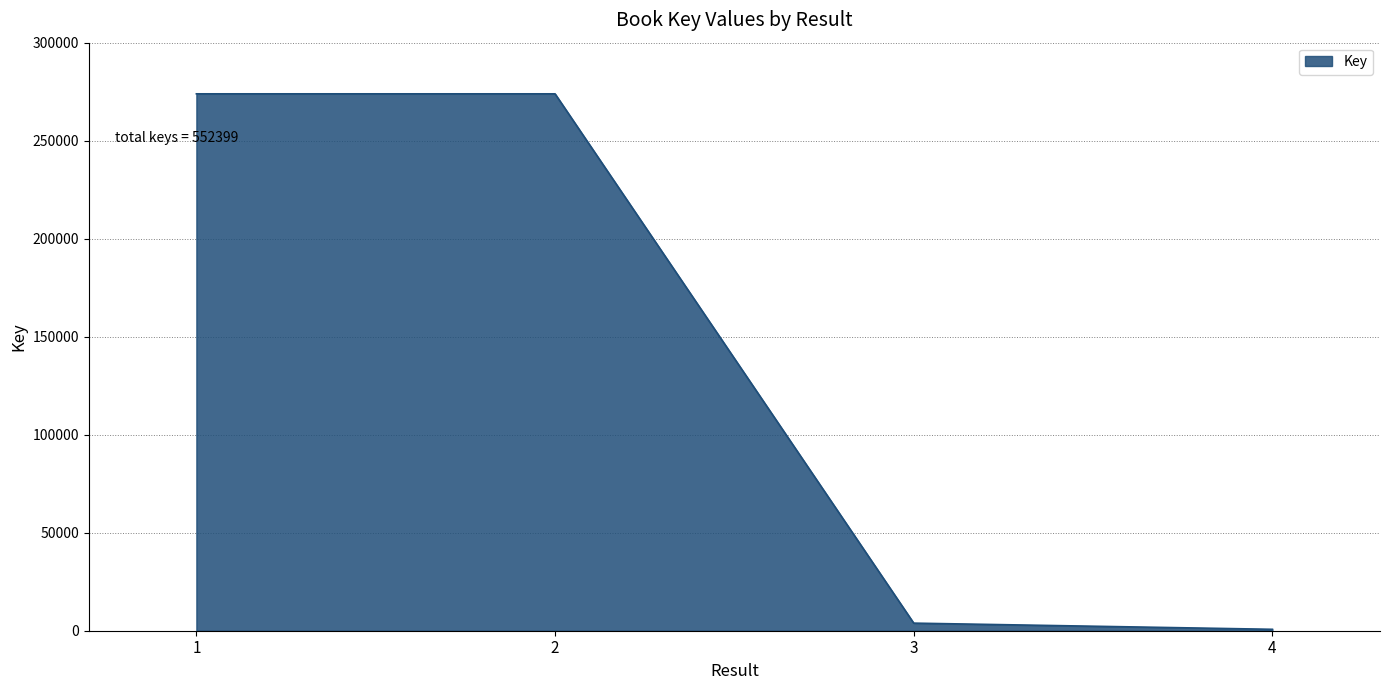

What is the difference between the maximum and second lowest values?

270032